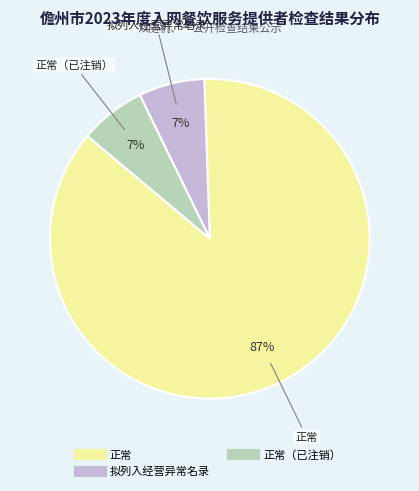

Is there a majority slice in this chart?

Yes